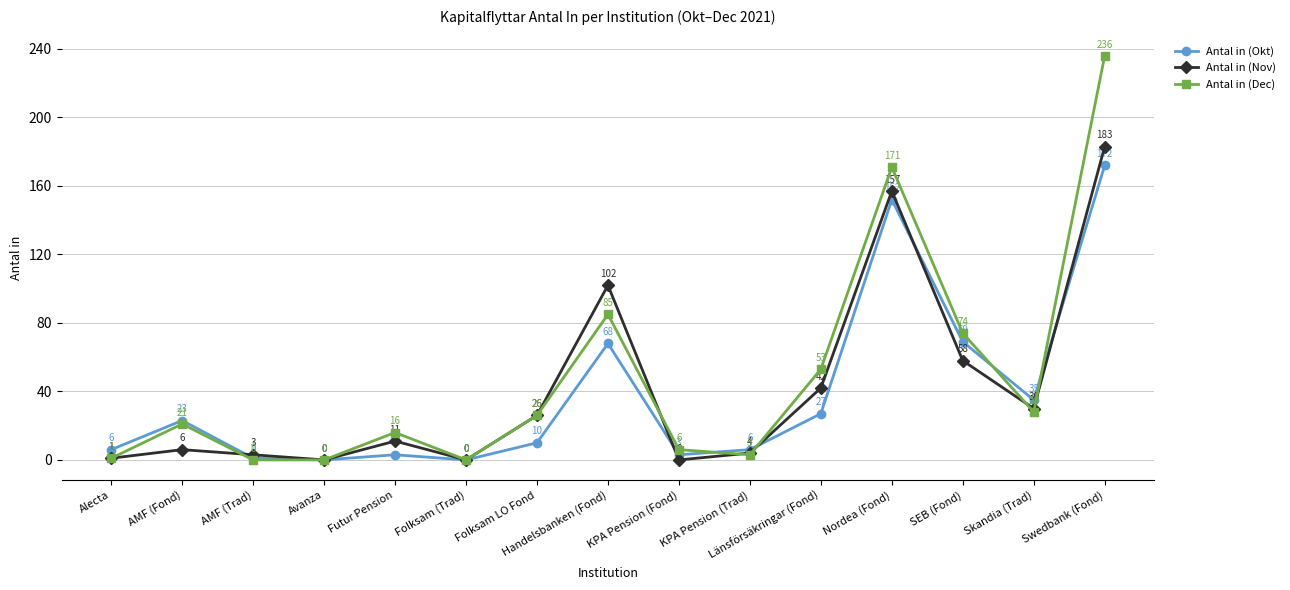

What is the difference between the maximum and minimum values in the Antal in (Okt) series?

172